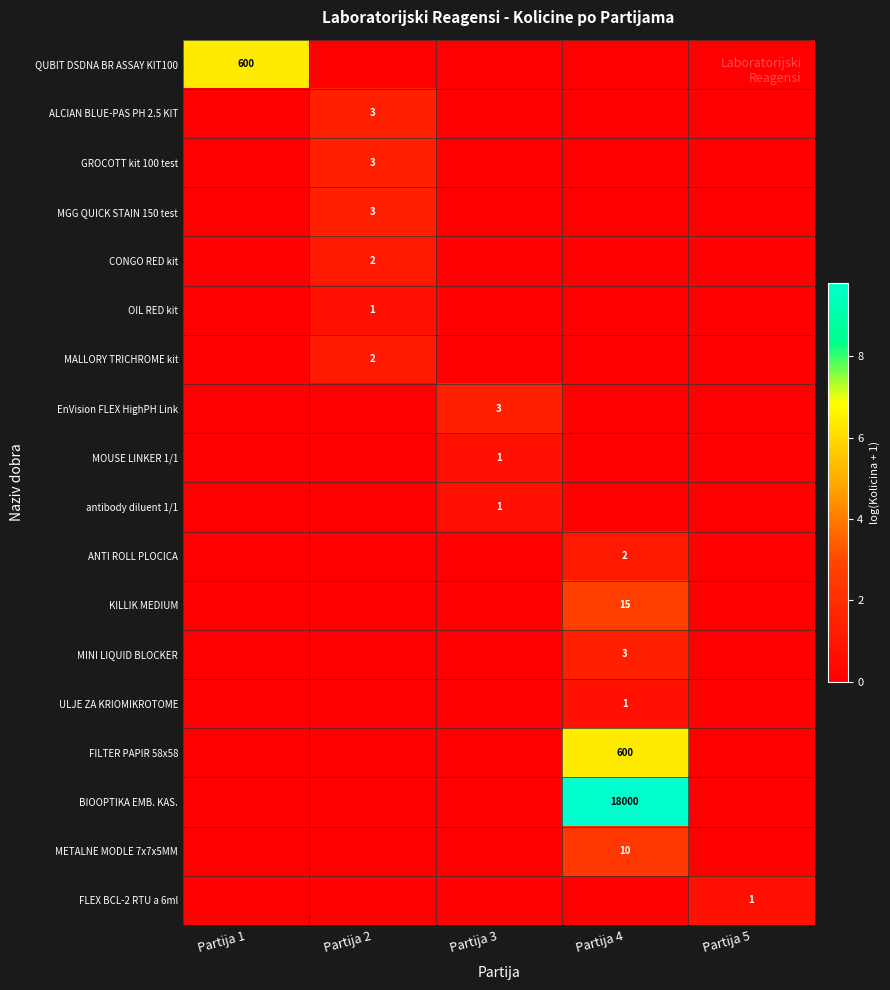

The ALCIAN BLUE-PAS PH 2.5 KIT series shows 3 at Partija 2. True or false?

True